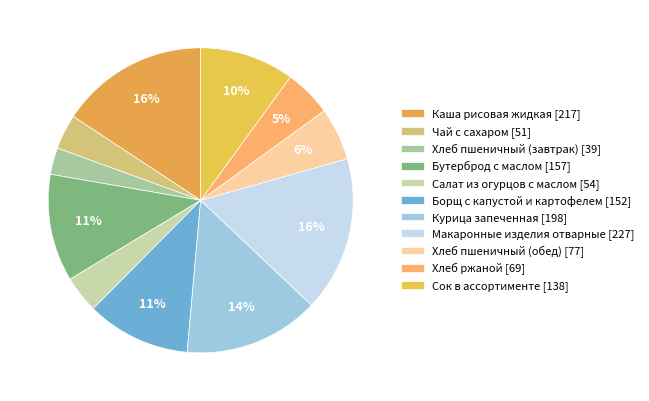

Is there any slice that represents more than half of the pie?

No